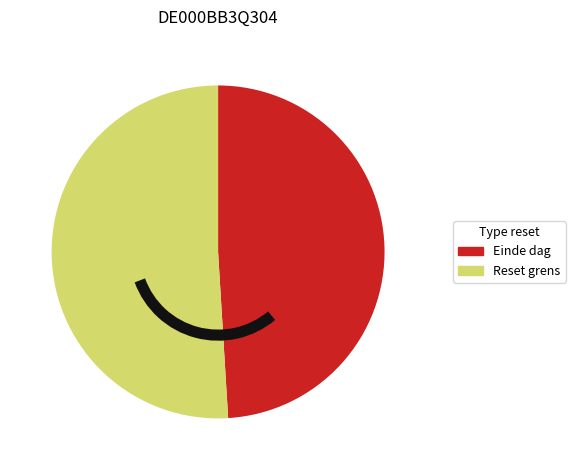

Does any single category account for the majority?

Yes